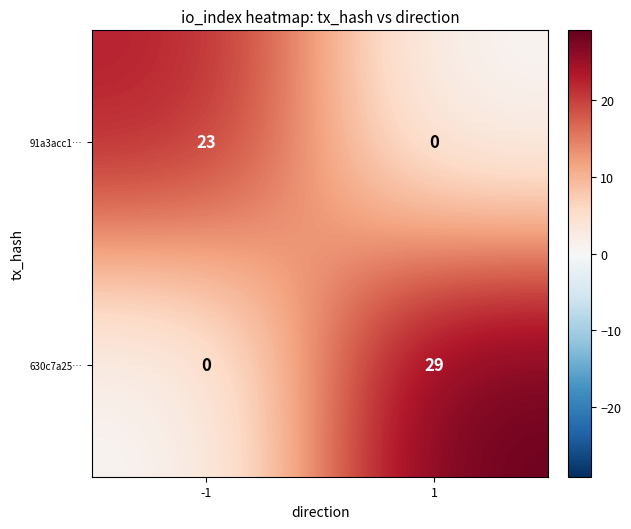

Reading right to left, list all the values displayed in this chart.

91a3acc1…: 1=0	-1=23
630c7a25…: 1=29	-1=0